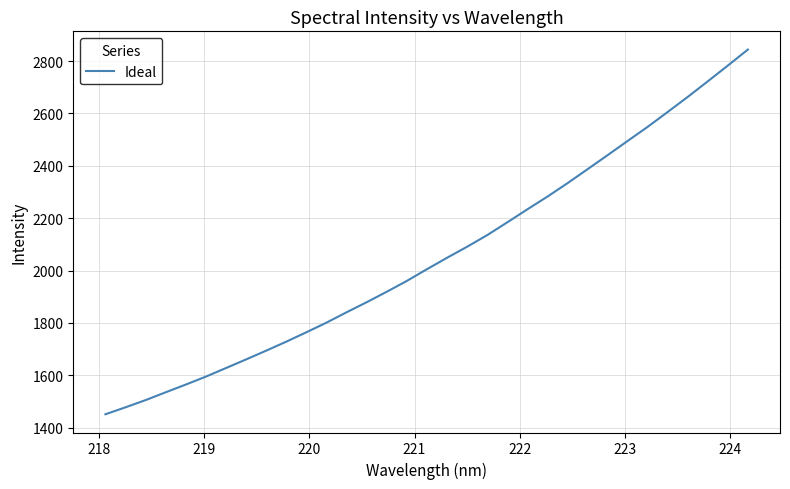

Reading right to left, transcribe all the data shown in this chart.

2843.8	2782.7	2722.5	2663.0	2605.5	2548.6	2494.7	2440.3	2386.7	2333.2	2282.1	2233.5	2183.9	2135.1	2090.8	2048.6	2005.0	1960.4	1919.0	1879.0	1840.6	1801.1	1764.3	1728.5	1694.1	1660.7	1627.9	1595.1	1564.7	1535.3	1505.4	1477.9	1451.3